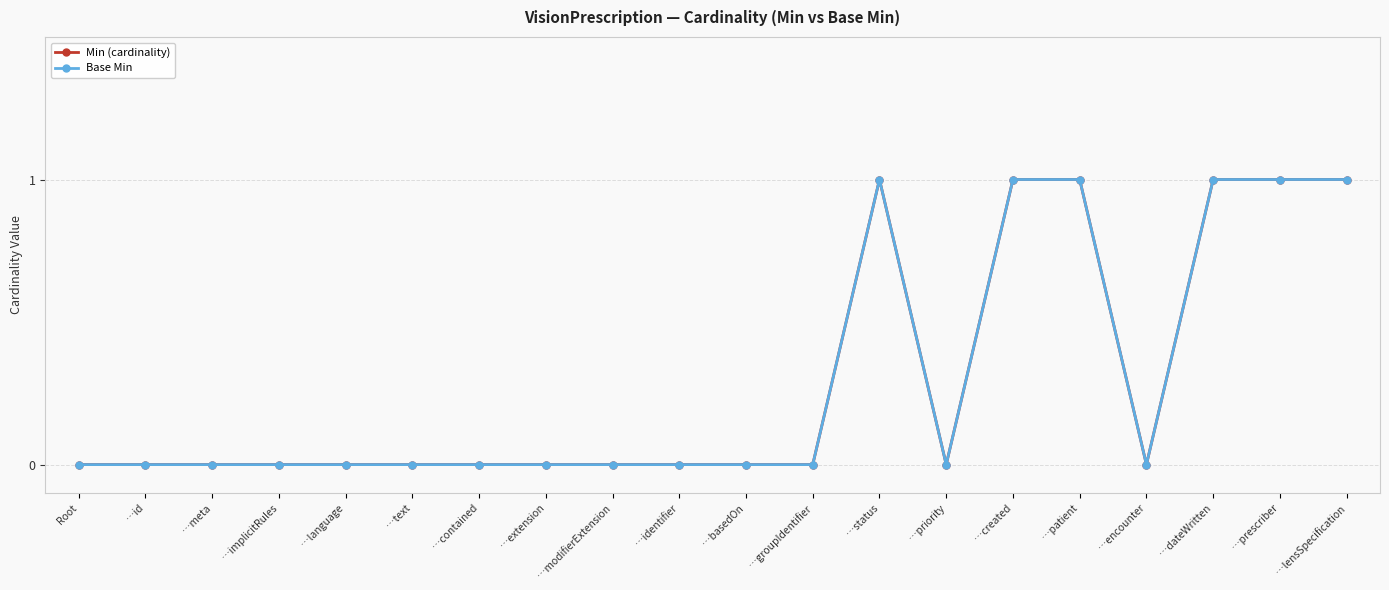

The Base Min series shows 0 at …basedOn. True or false?

True